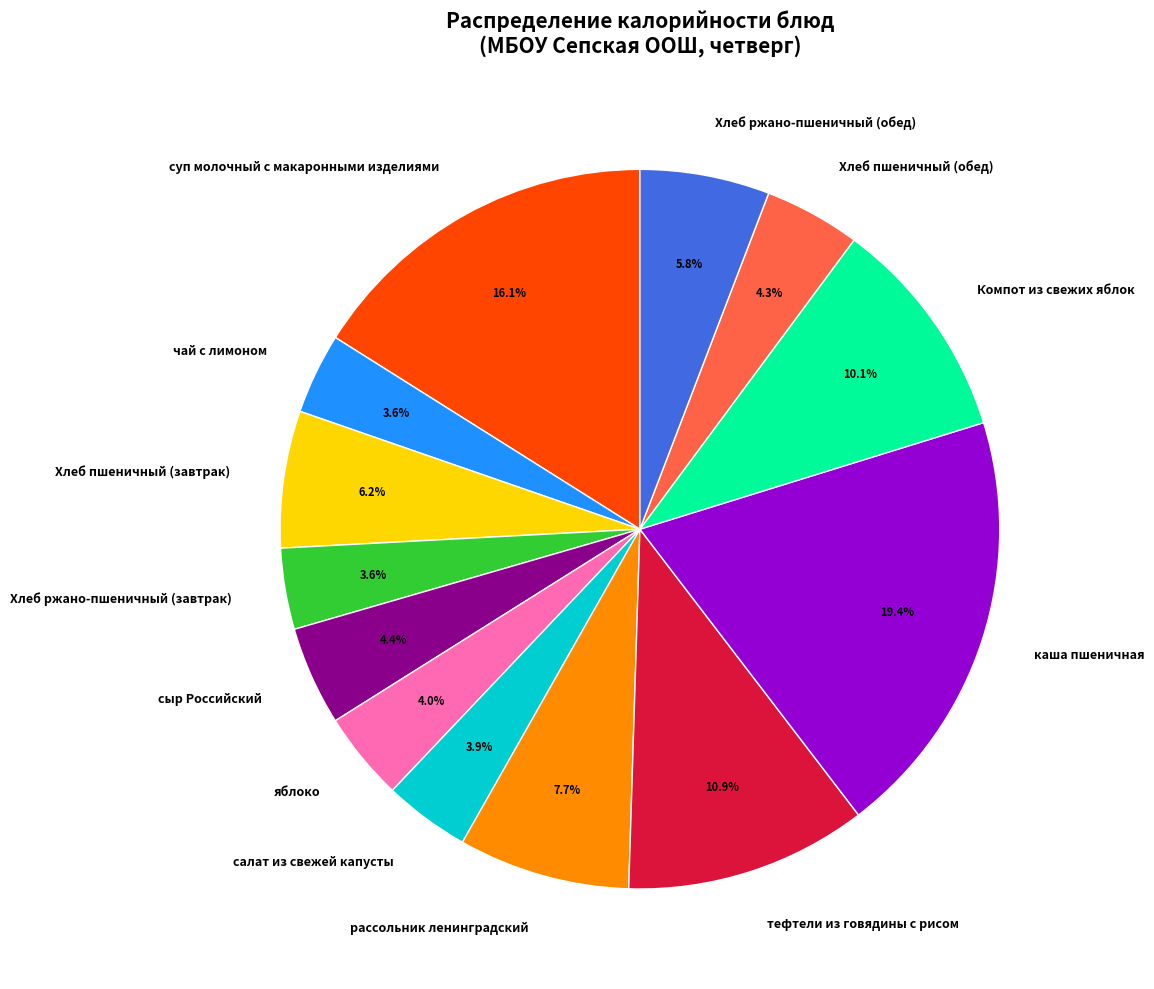

What percentage is the салат из свежей капусты slice, to the nearest percent?

4%